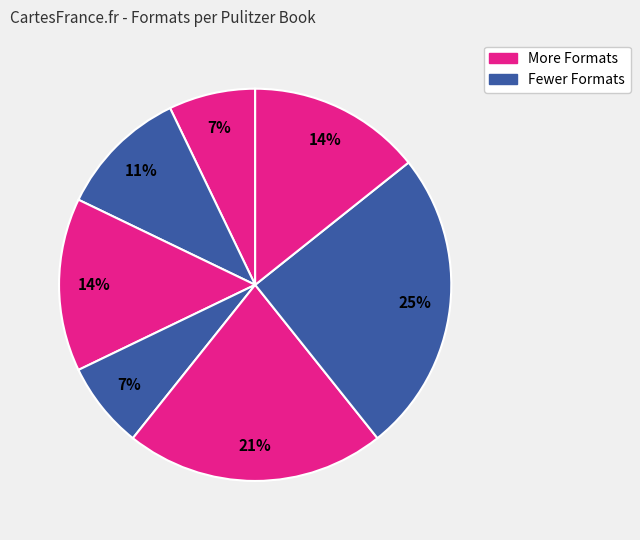

How many segments does this pie chart have?

7